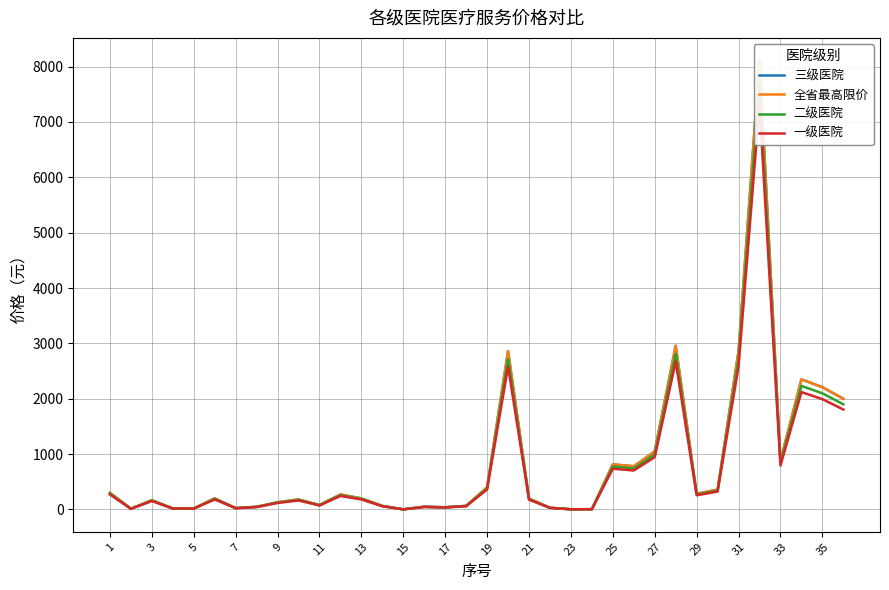

Is it true that 二级医院 equals 307.3 at 19?

False